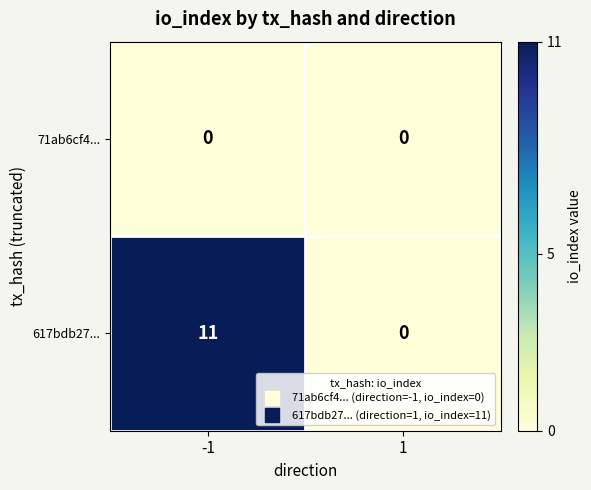

What is the sum of all 617bdb27... values?

11